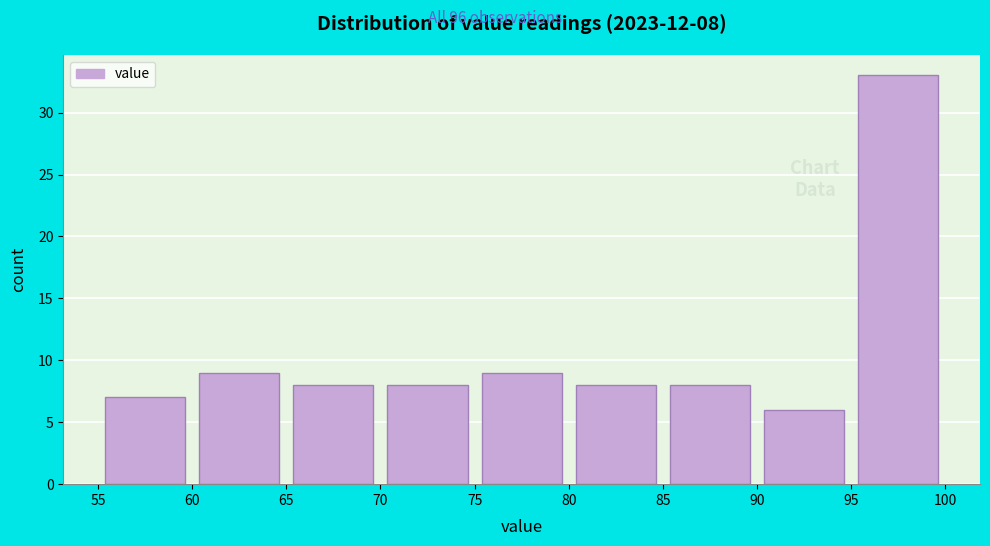

Which range on the x-axis has the tallest bar?

95 to 100